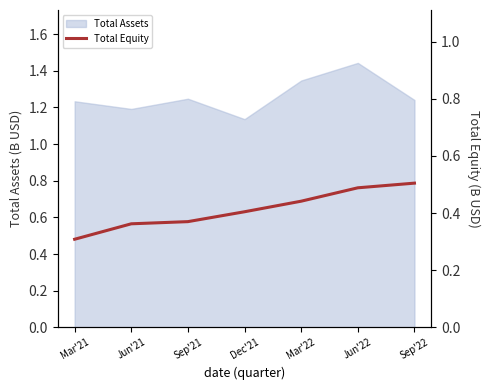

What is the sum of all values?

2.9